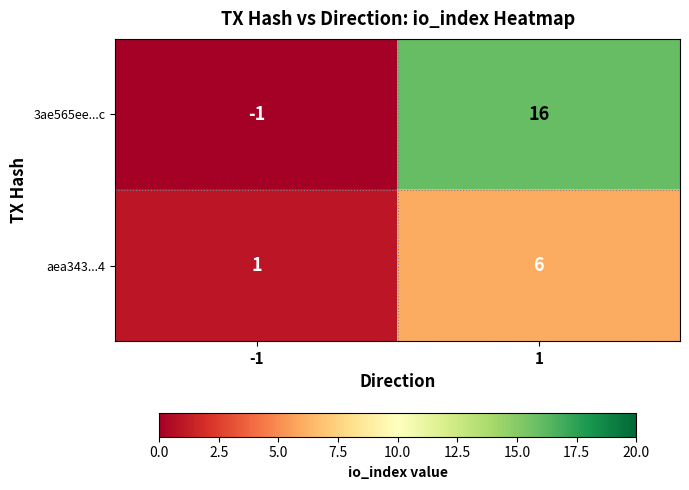

What is the difference between the aea343...4 values at 1 and -1?

5